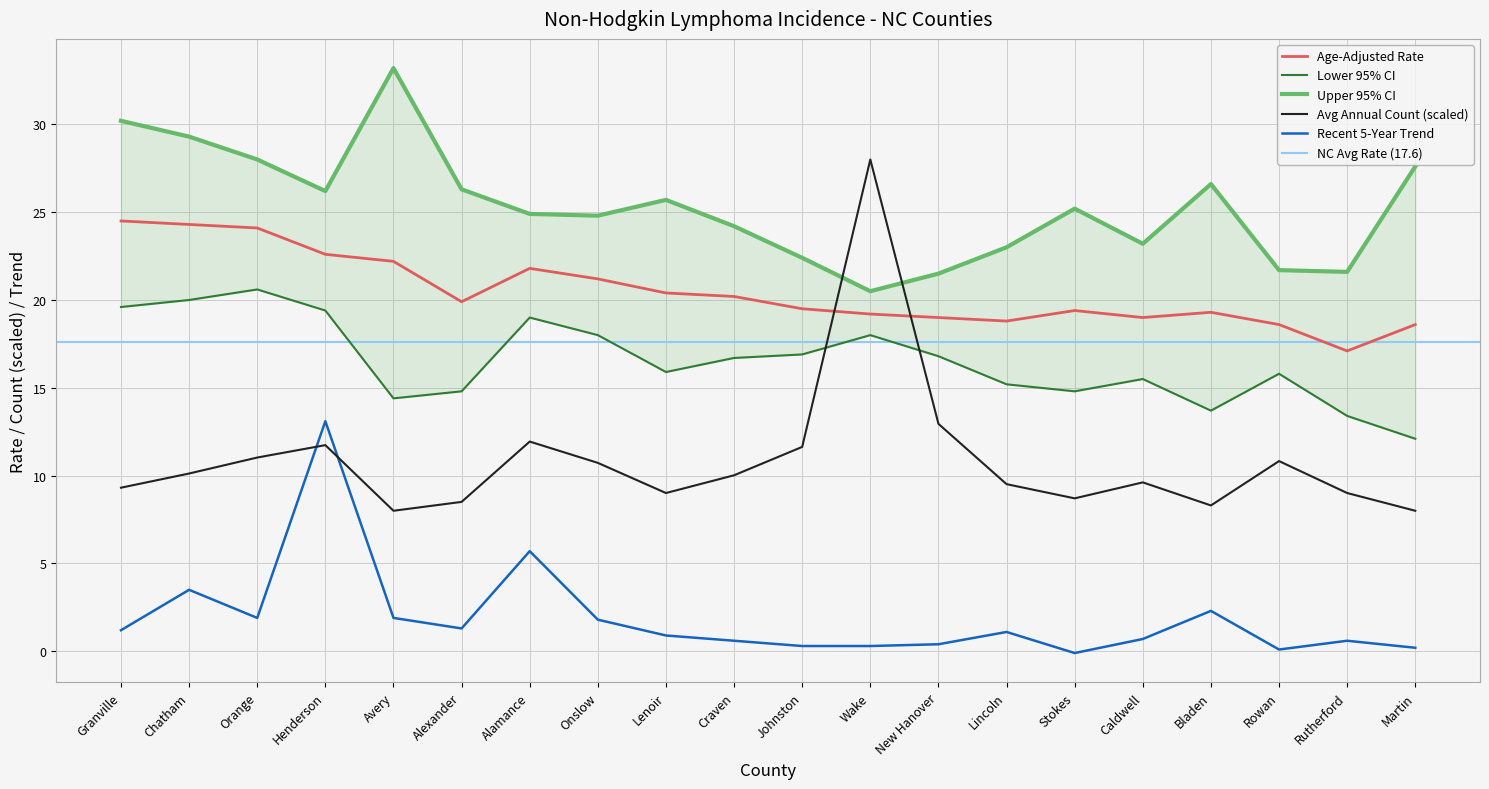

True or false: Recent 5-Year Trend has a value of 0.4 at Lincoln.

False